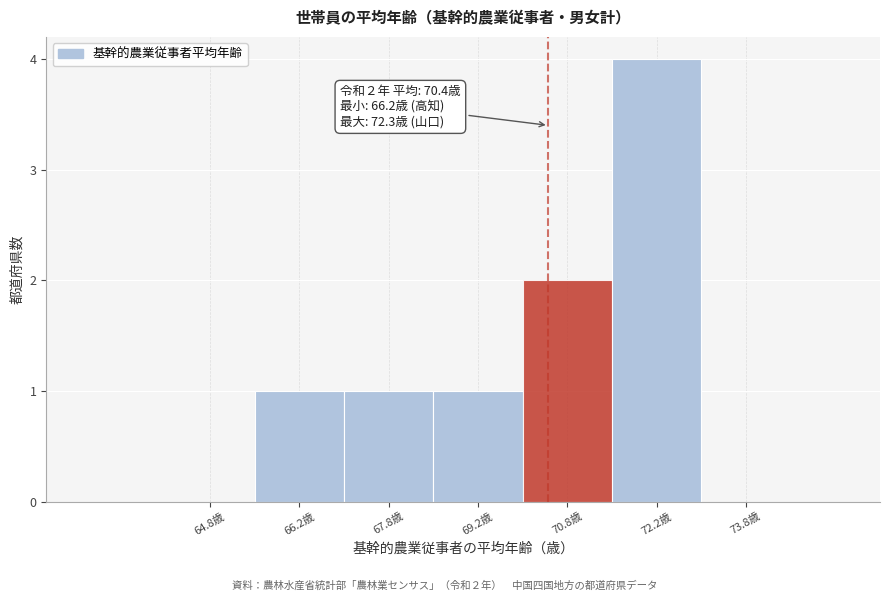

Over which range of the x-axis is the bar tallest?

71.5 to 73.0